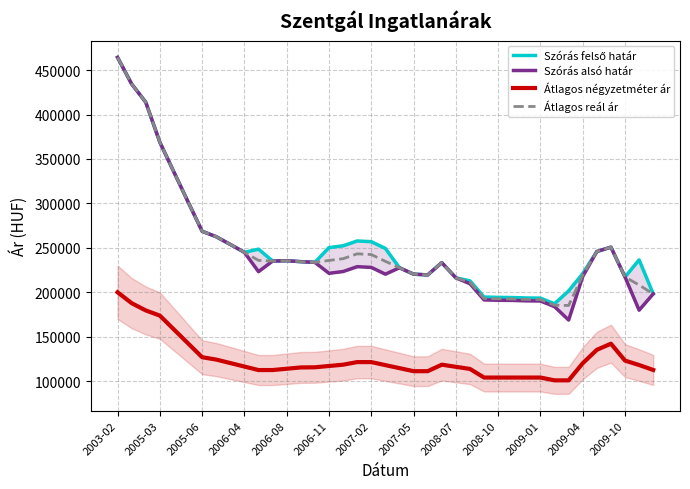

What is the minimum value for Átlagos négyzetméter ár?

101124